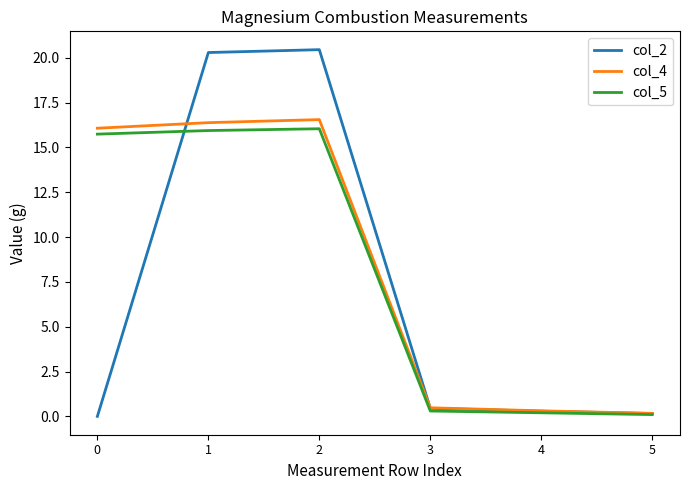

Is this an area chart (filled region under the line)?

No